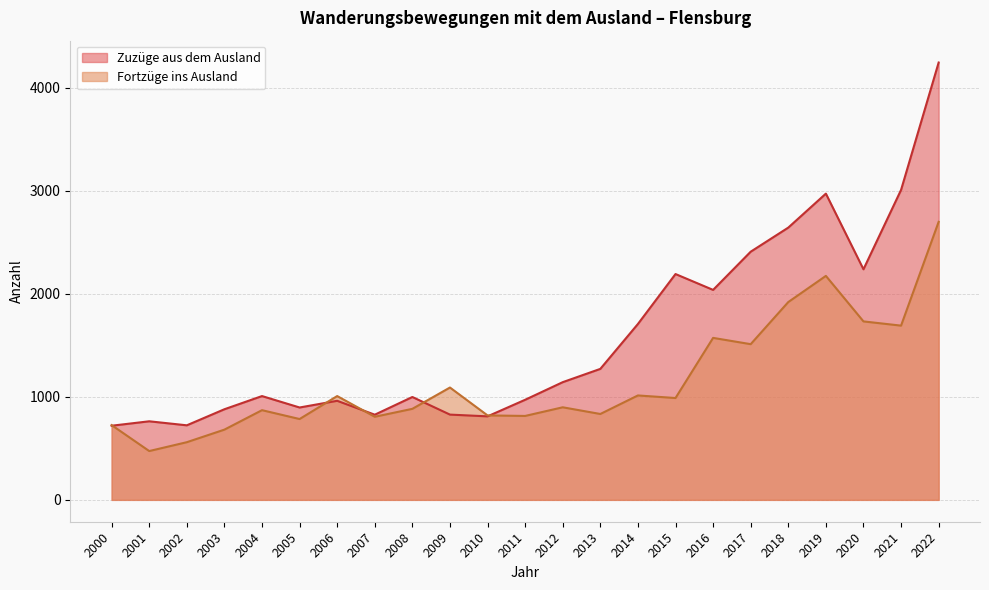

What is the sum of the Zuzüge aus dem Ausland values at 2011 and 2020?

3211